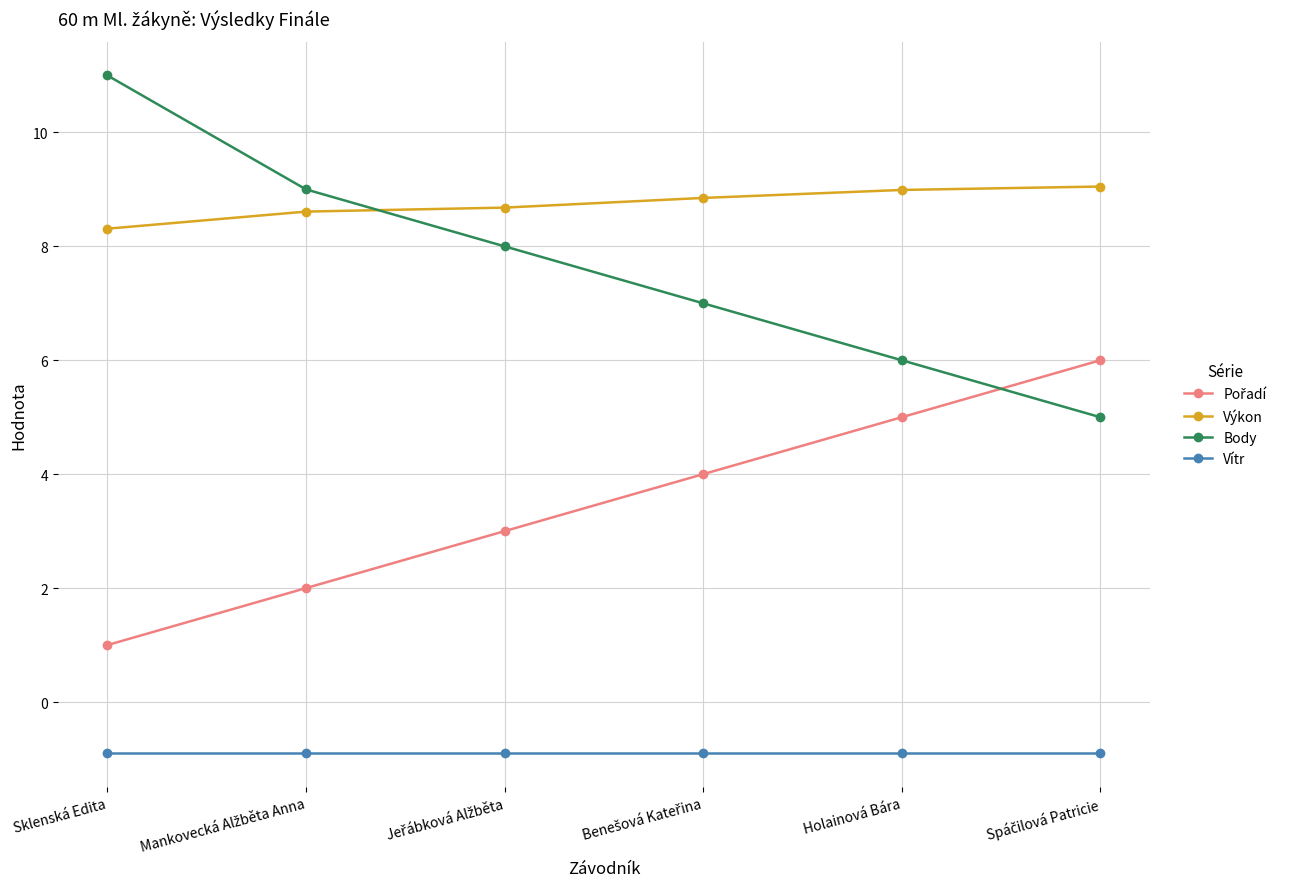

What value does the Vítr series have at Sklenská Edita?

-0.9